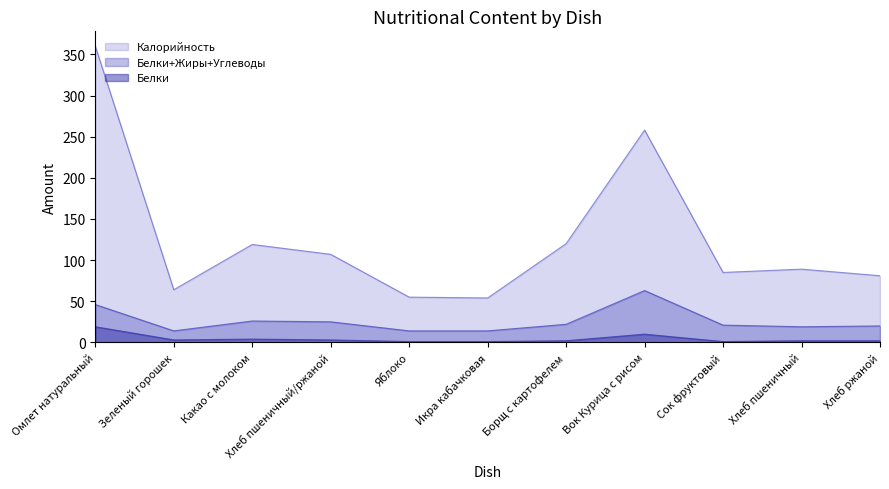

True or false: Калорийность has more than 0 points higher than both neighbors.

True